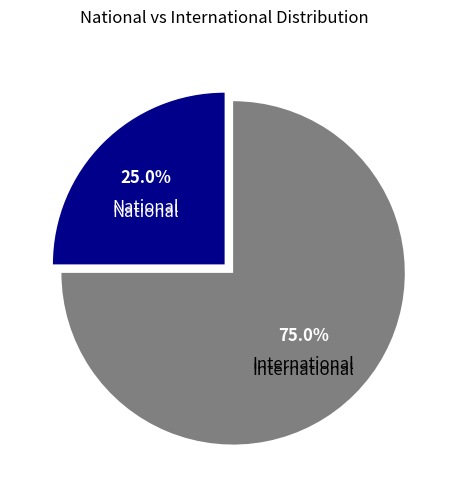

Is there any slice that represents more than half of the pie?

Yes